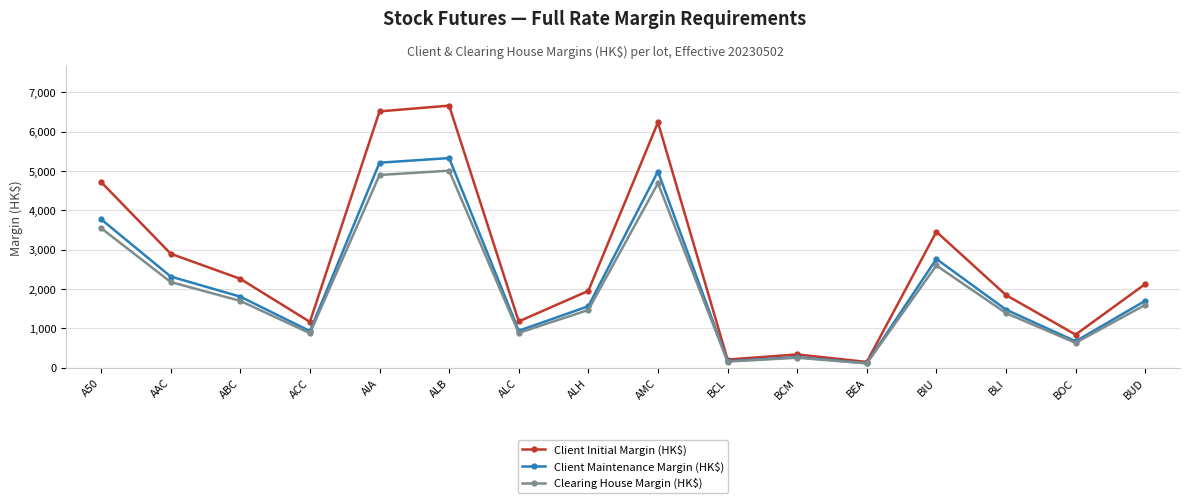

Read the Client Maintenance Margin (HK$) value at ALH.

1564